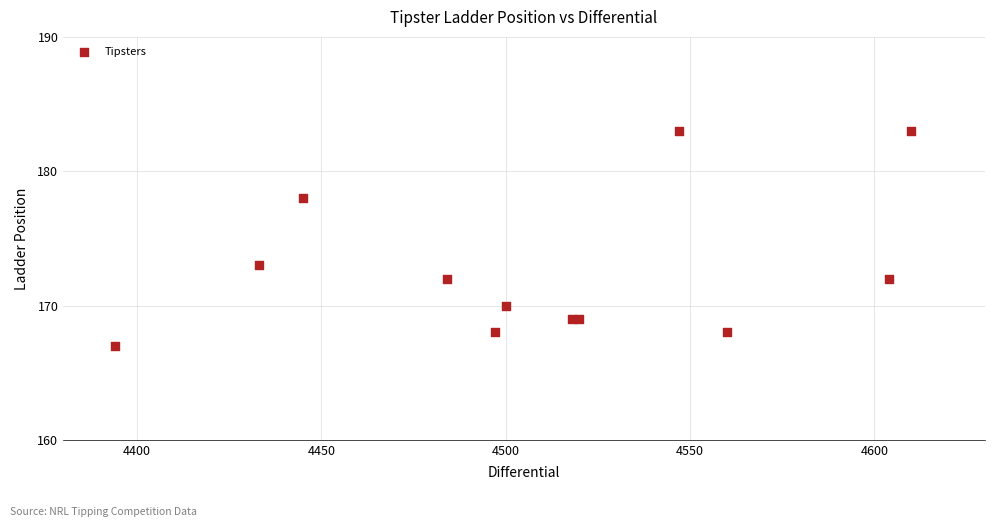

What Y value in the scatter plot is closest to 175?

173